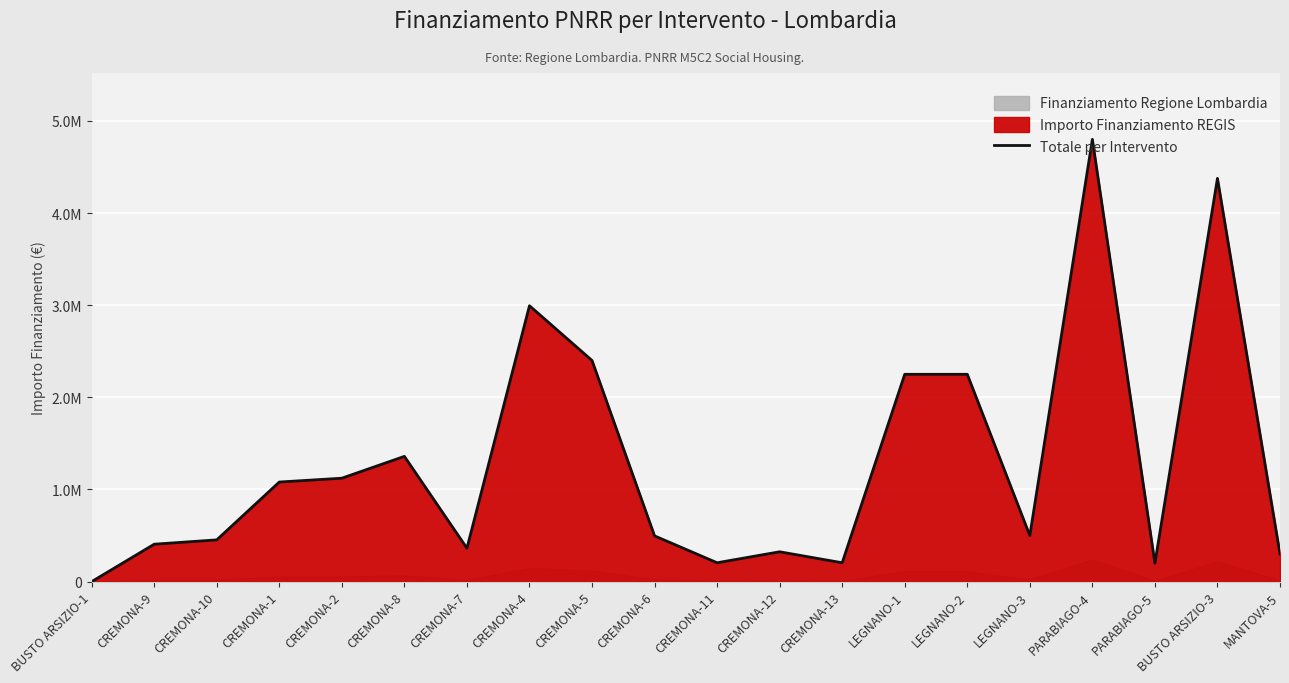

Reading left to right, what are all the values shown in this chart?

0.0	405994.4	453006.2	1080773.6	1122307.2	1359328.6	362434.9	2994135.6	2400000.0	496197.0	204619.8	323707.9	204619.8	2250000.0	2250000.0	500000.0	4800000.0	200000.0	4376567.1	300000.0